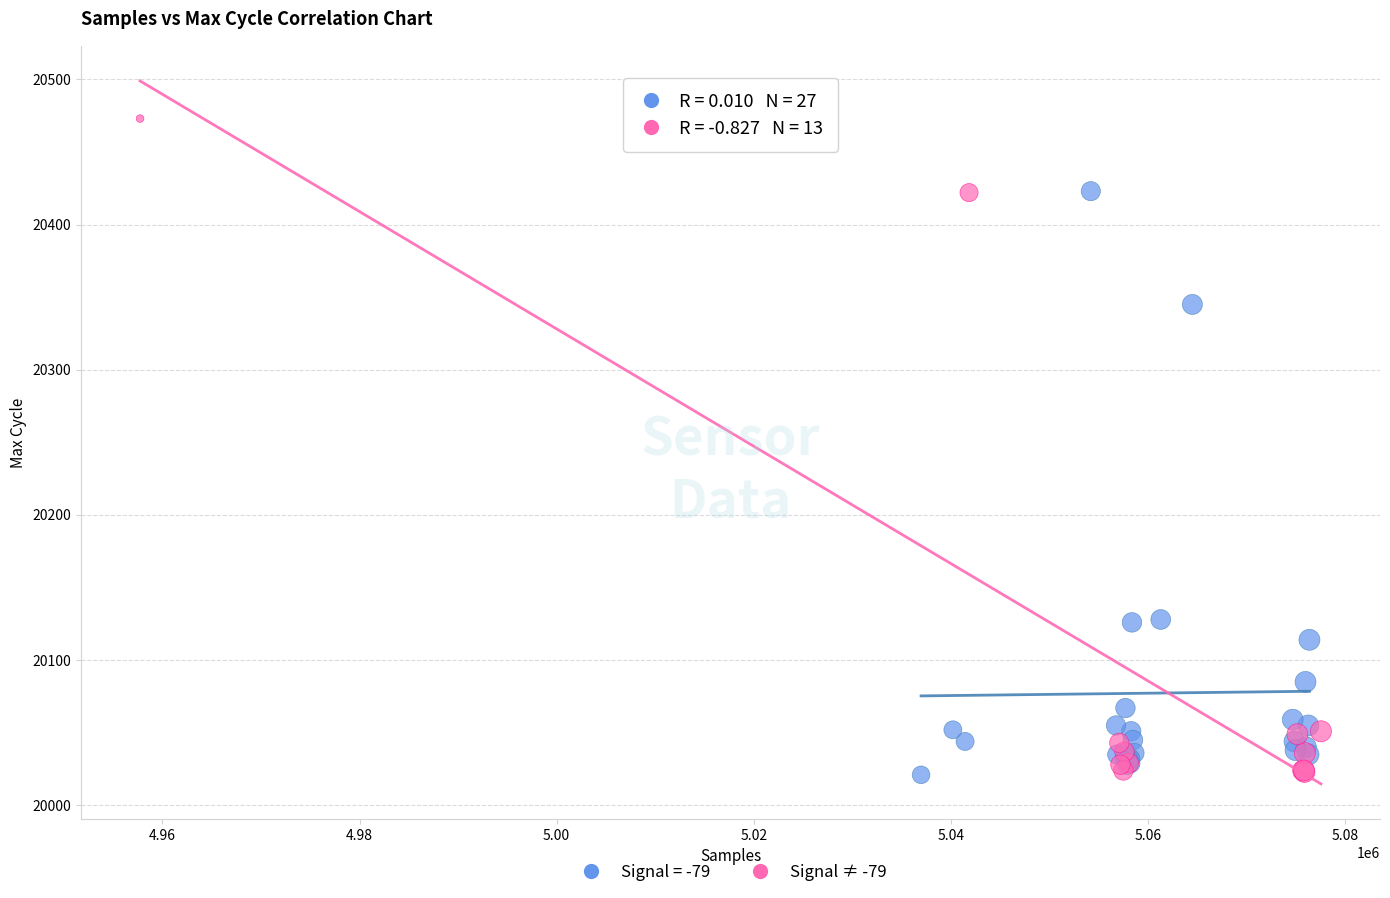

Which series reaches the maximum Y coordinate?

Signal ≠ -79